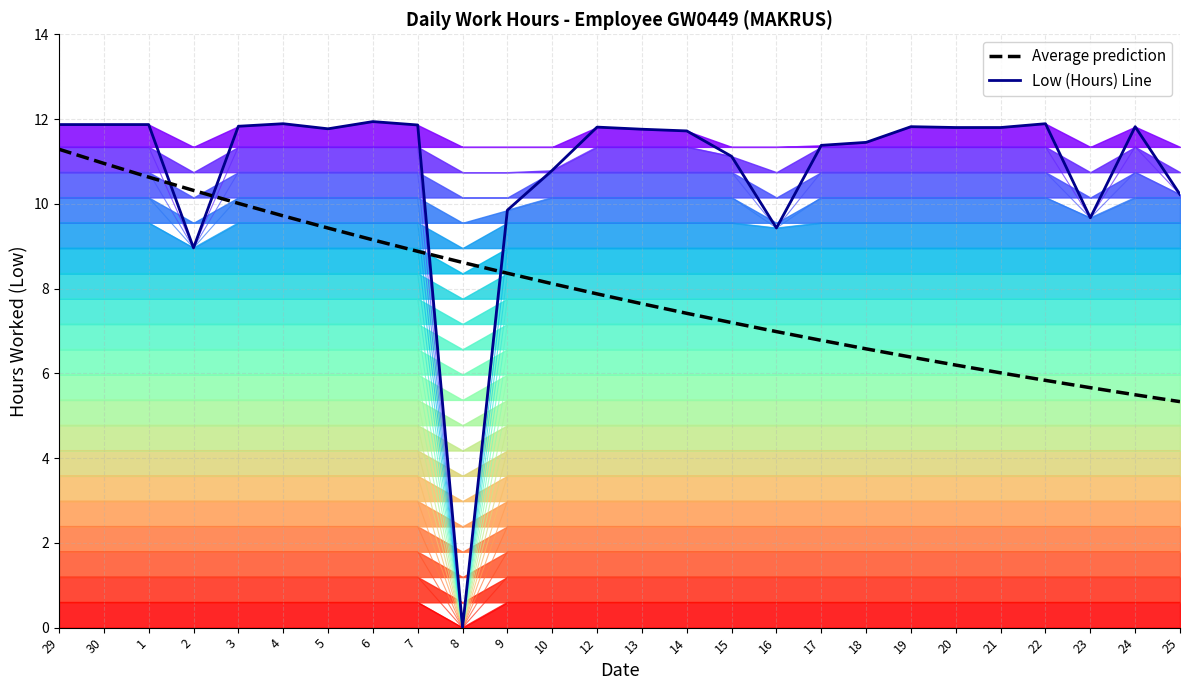

Between 14 and 6, which is larger?

6